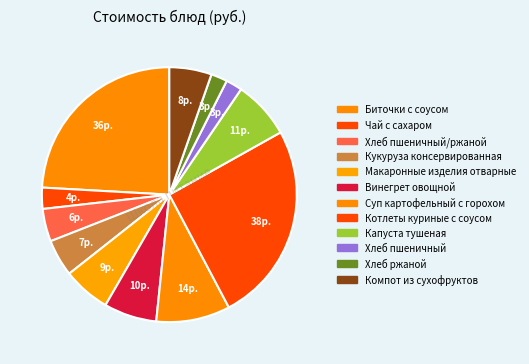

Which slice is the smallest?

Хлеб пшеничный